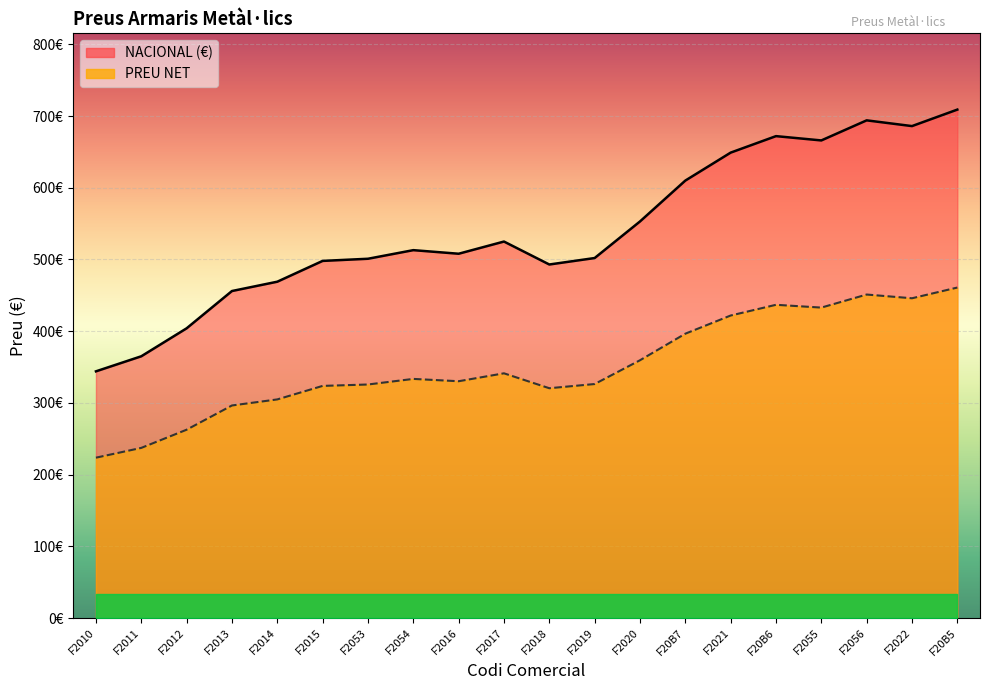

What is the value of the 20th point from the left?

709